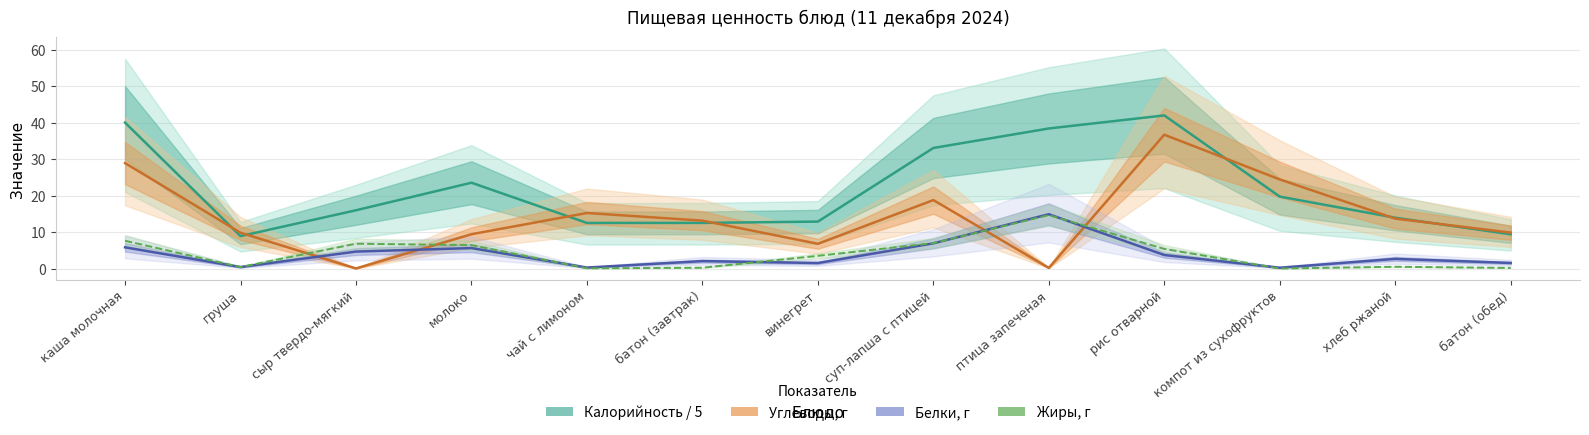

What is the value of the Углеводы, г point at the 8th from the left?

18.8